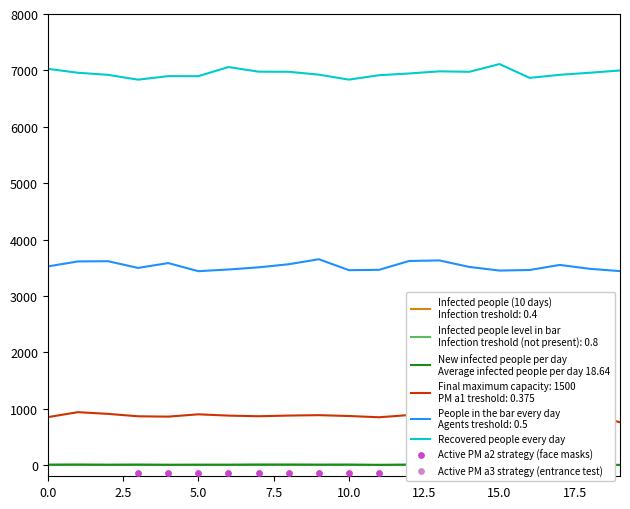

Which series has the largest Y range (max minus min)?

Recovered people every day